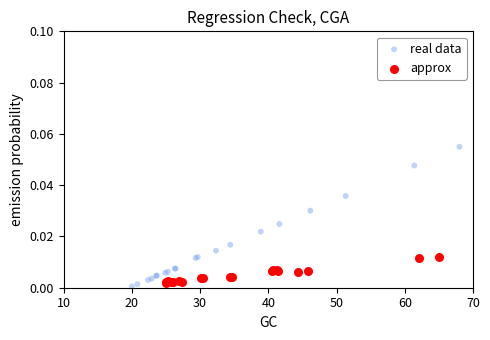

Which series reaches the maximum Y coordinate?

real data